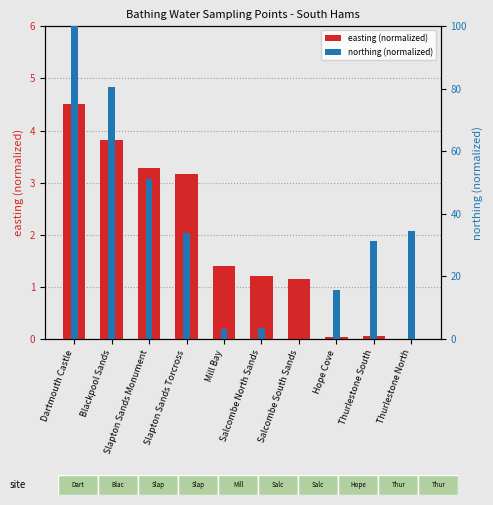

Read the easting (normalized) value at Slapton Sands Torcross.

3.2